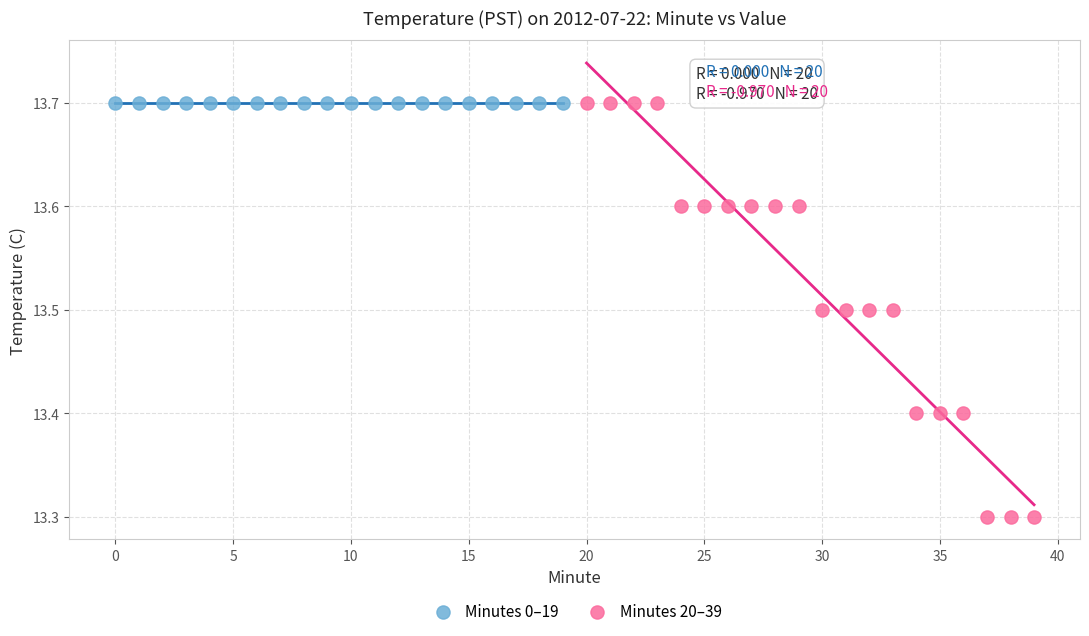

Which series reaches the minimum Y coordinate?

Minutes 20–39